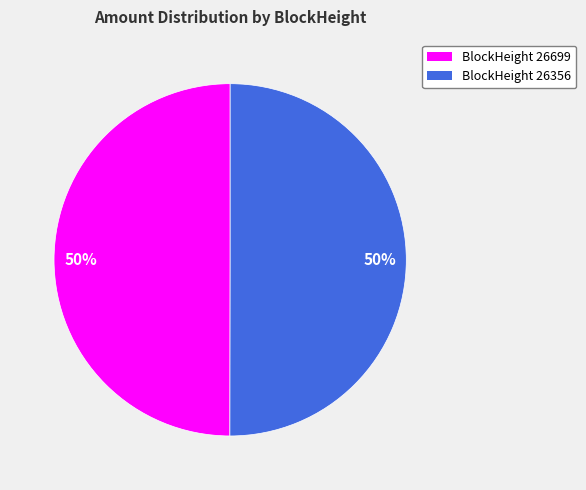

To the nearest percent, what is the average slice percentage?

50%